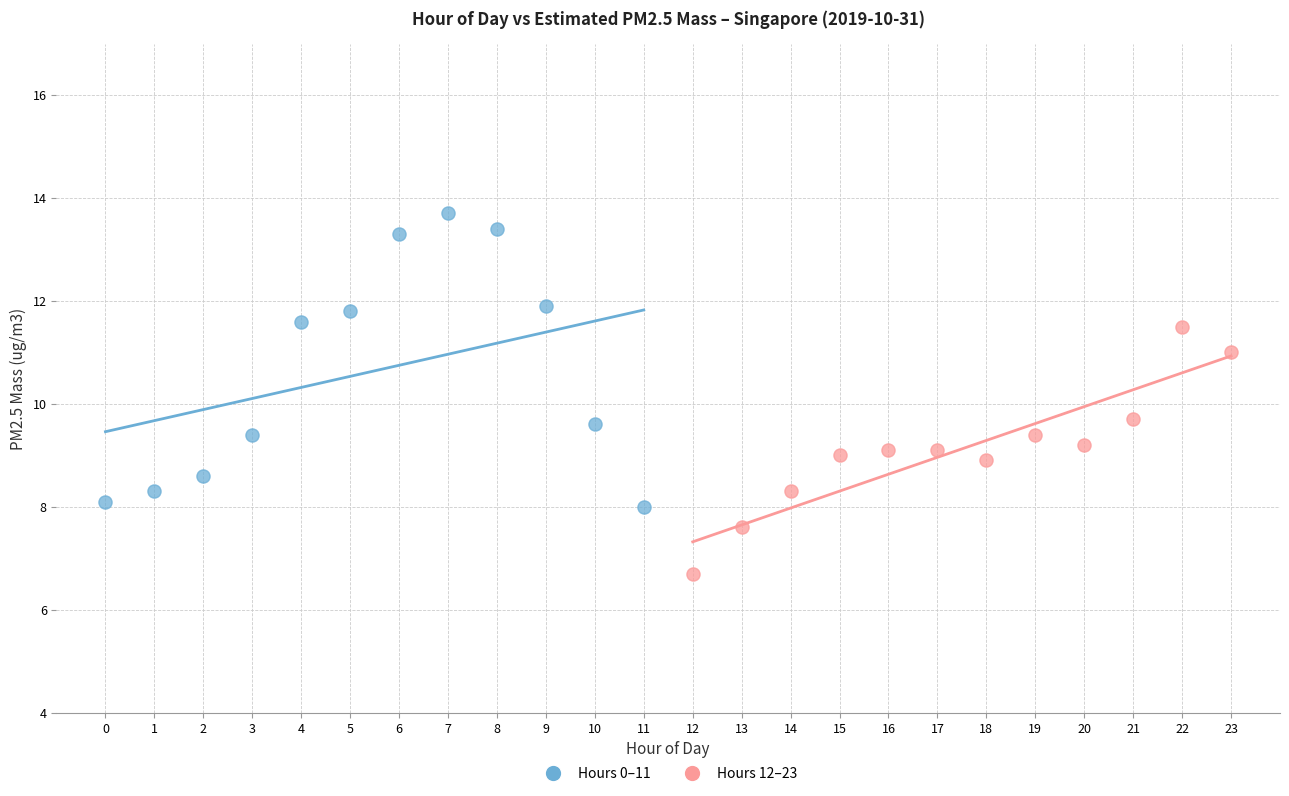

Which series has the largest Y range (max minus min)?

Hours 0–11